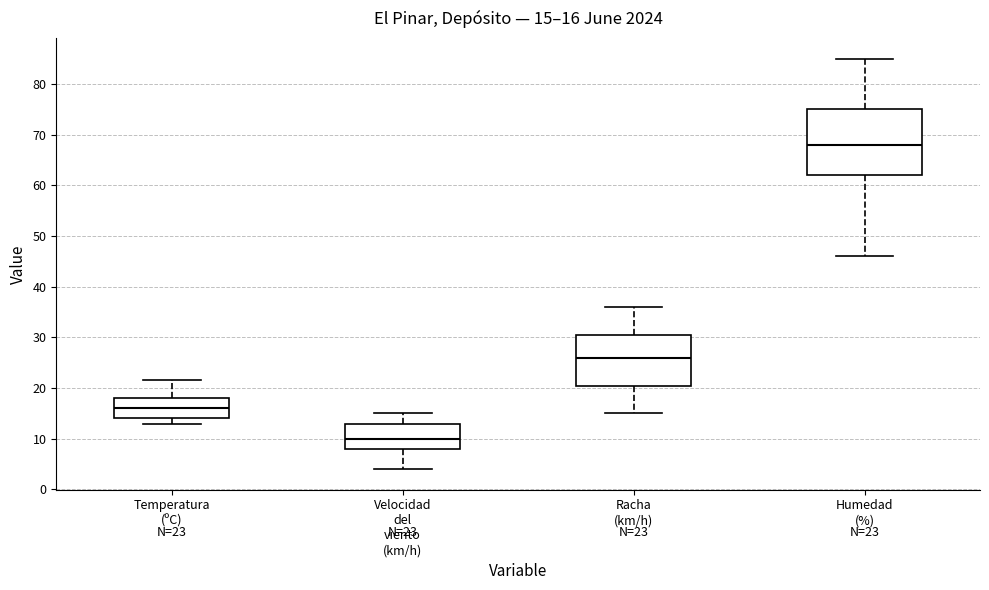

Which box has the lowest median line?

Velocidad del viento (km/h)